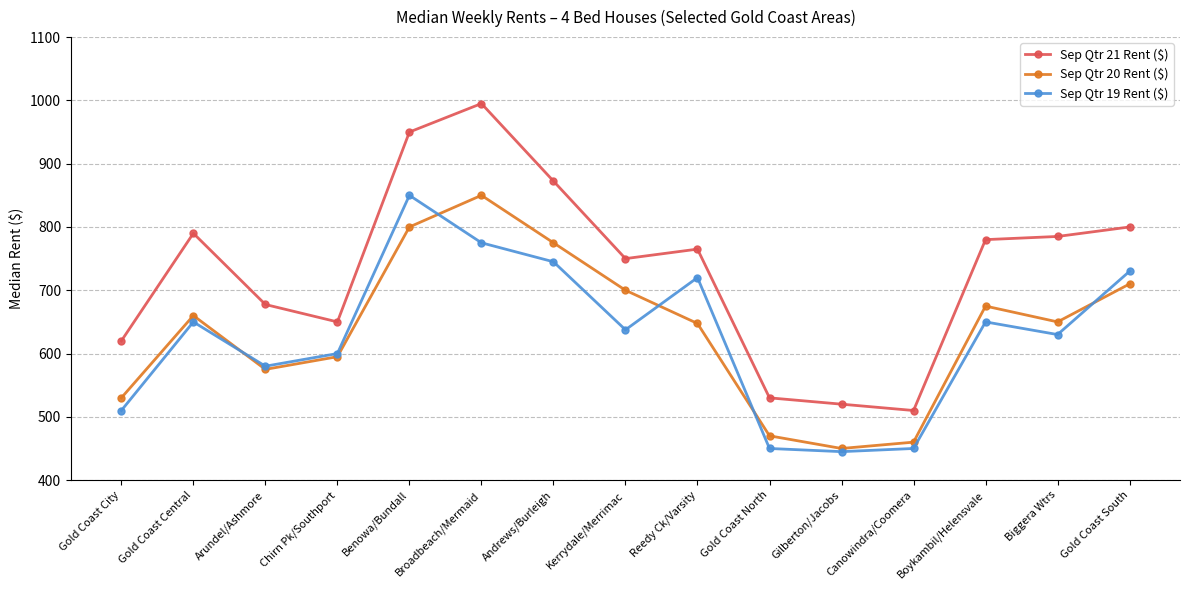

What is the value of the Sep Qtr 19 Rent ($) point at the 1st from the left?

510.0